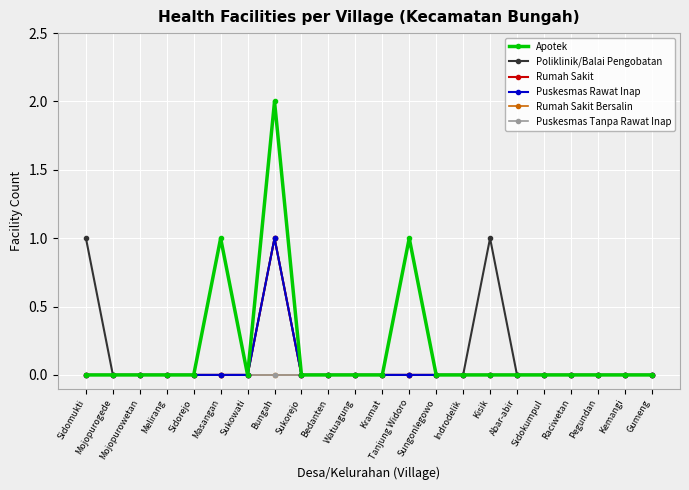

Does the chart have visible grid lines?

Yes